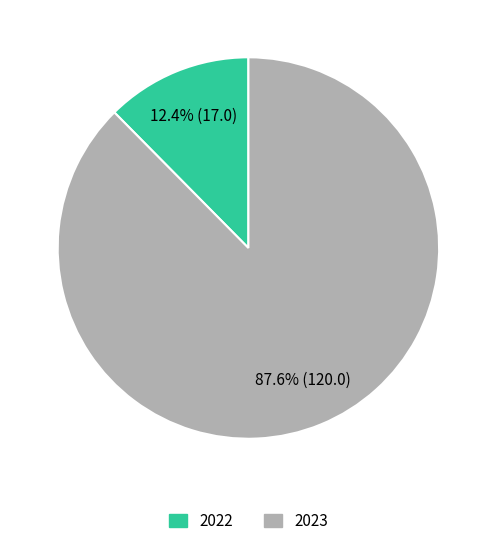

What is the majority slice?

2023